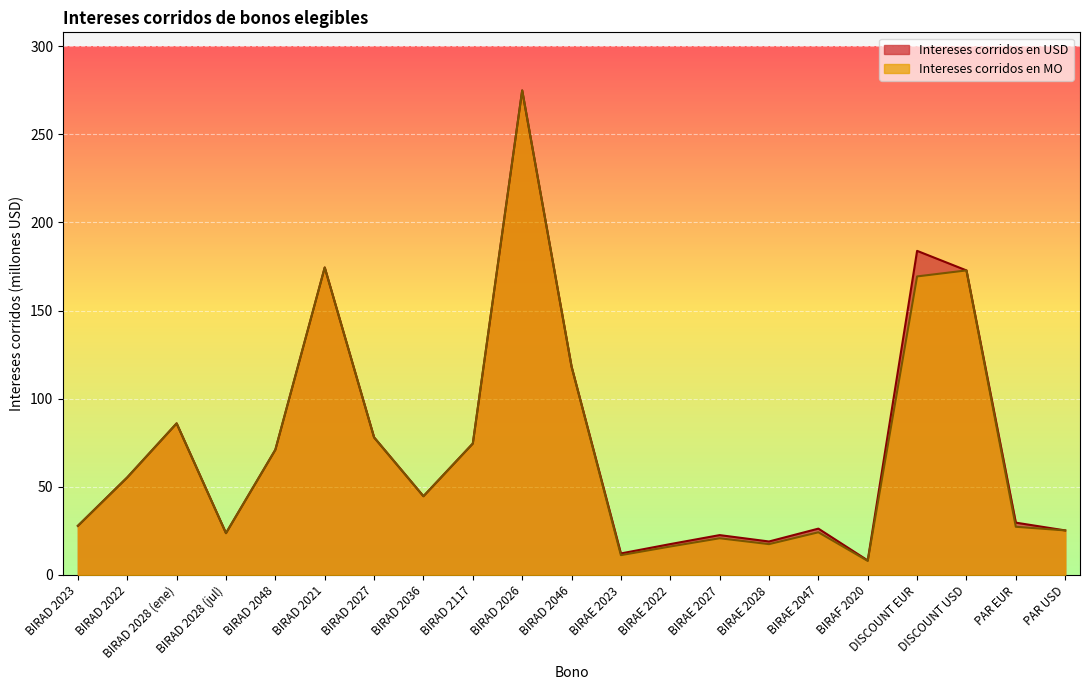

True or false: Intereses corridos en USD and Intereses corridos en MO cross at least once.

False